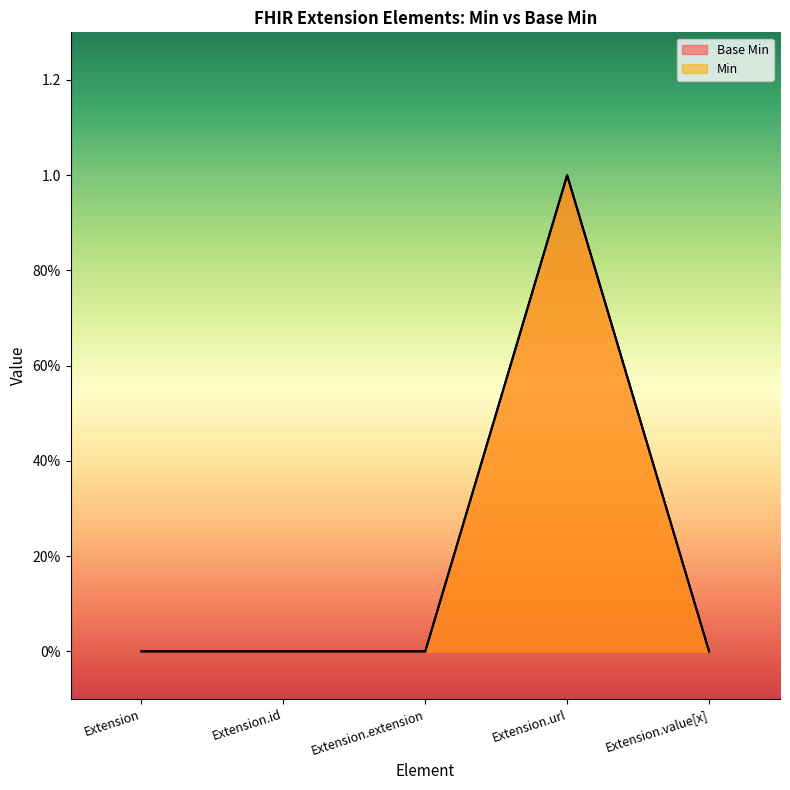

What position from the right is Extension.value[x]?

1